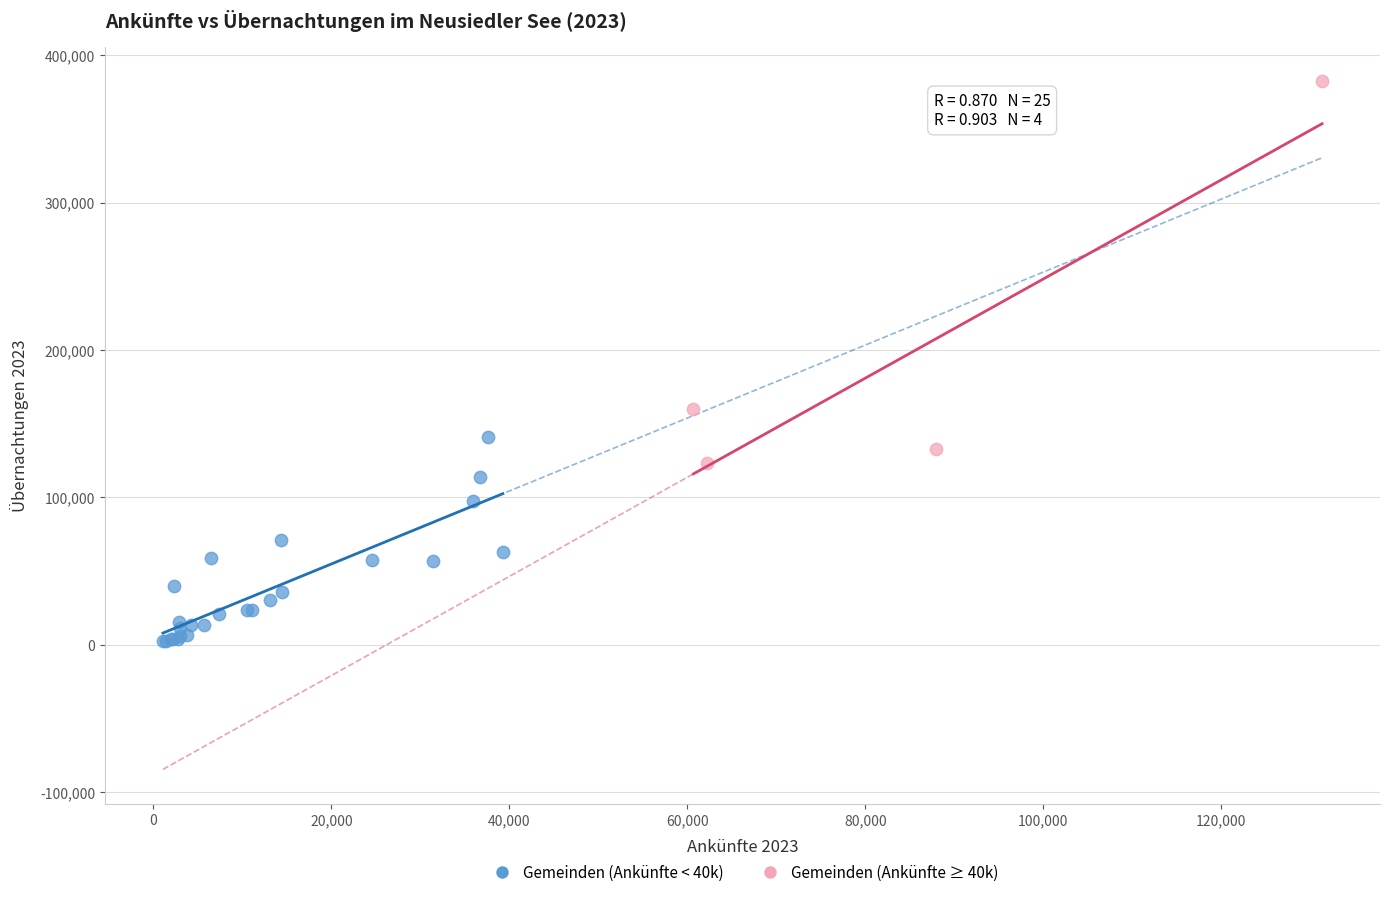

Which series contains the highest Y value?

Gemeinden (Ankünfte ≥ 40k)